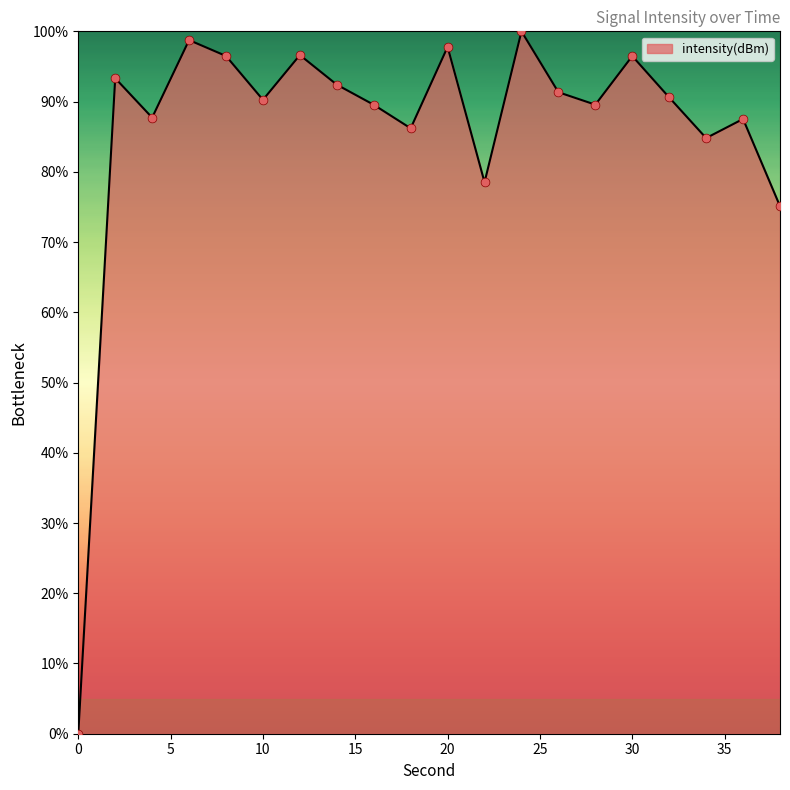

What is the maximum value shown in the chart?

100.0